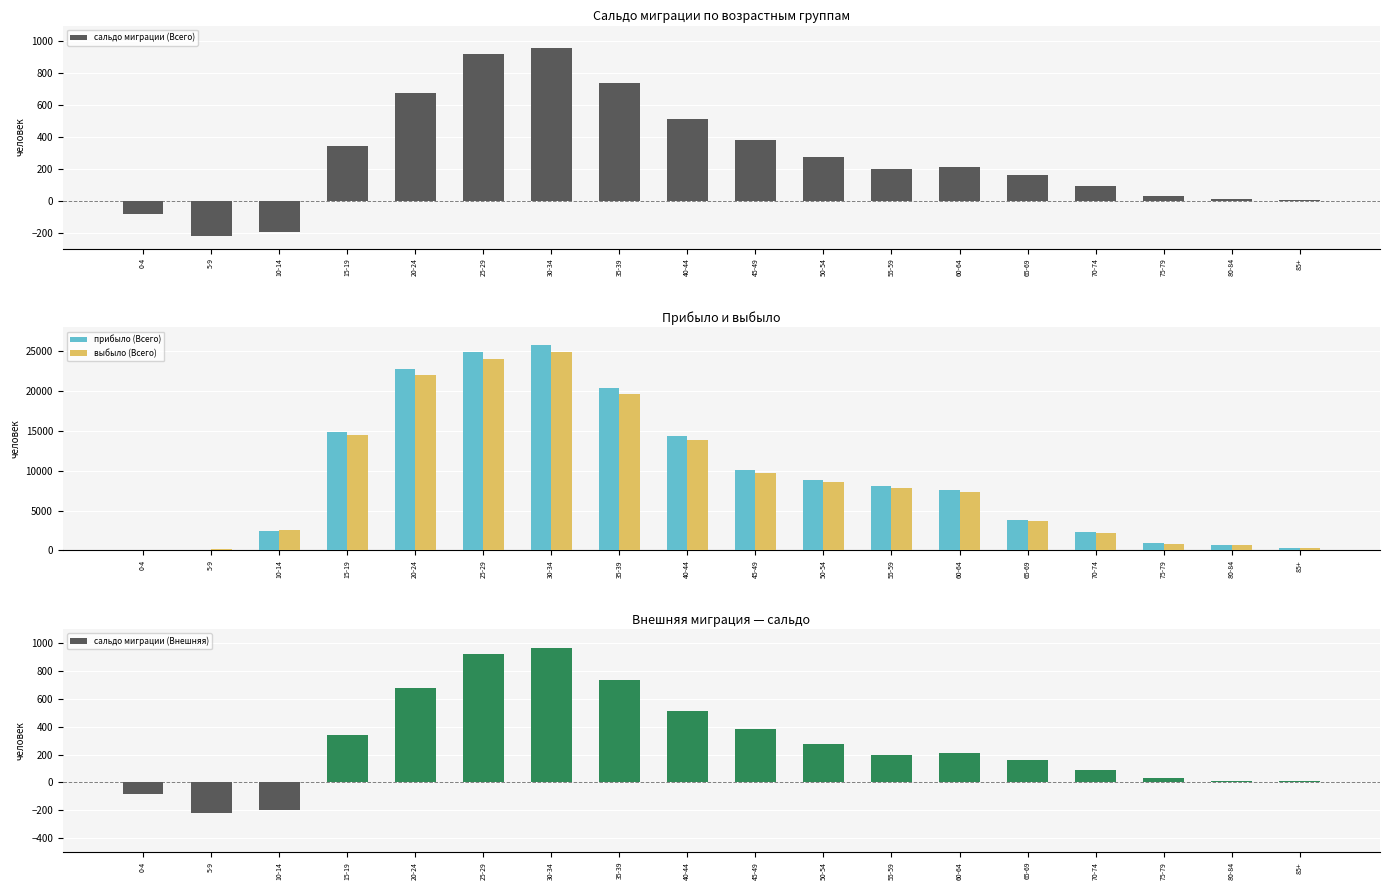

Reading left to right, what are all the values shown in this chart?

сальдо миграции (Всего): -82	-221	-197	341	675	922	962	738	512	382	274	199	209	160	91	32	12	7
прибыло (Всего): 8	5	2415	14812	22730	24927	25846	20357	14307	10151	8847	8052	7582	3787	2299	871	622	312
выбыло (Всего): 90	226	2612	14471	22055	24005	24884	19619	13795	9769	8573	7853	7373	3627	2208	839	610	305
сальдо миграции (Внешняя): -82	-221	-197	341	675	922	962	738	512	382	274	199	209	160	91	32	12	7